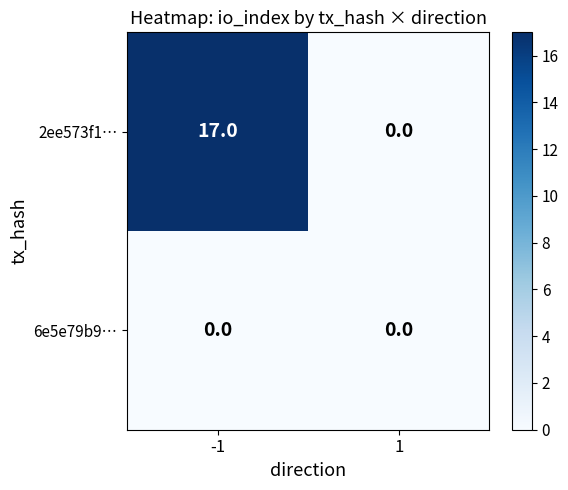

At which category is the sum across all series the highest?

-1